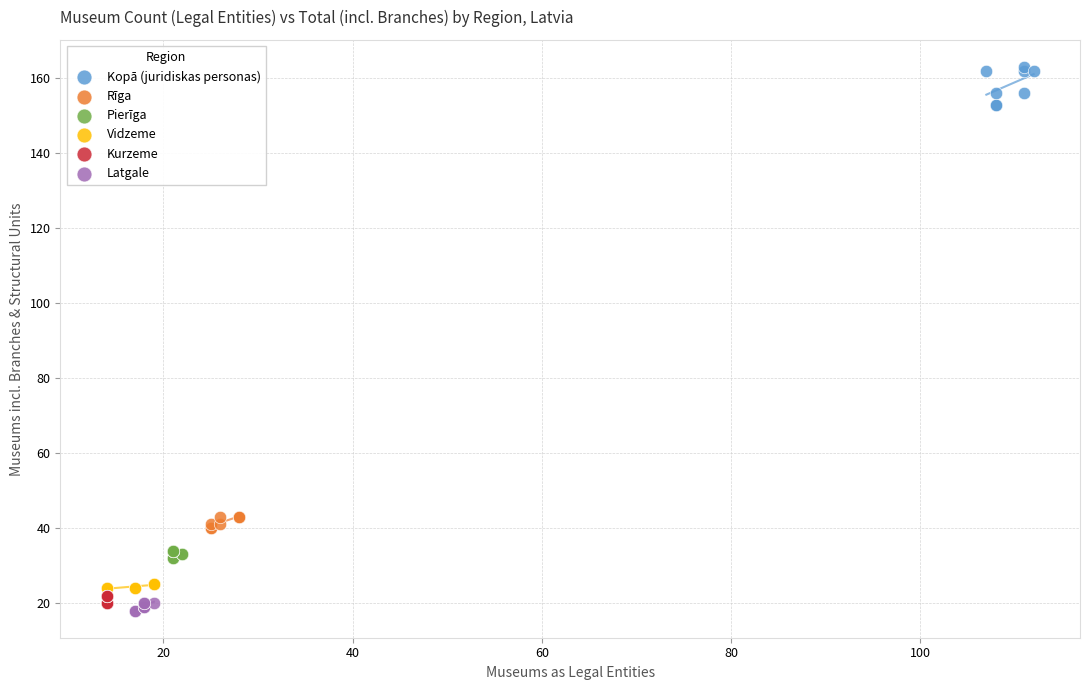

Which series contains the highest Y value?

Kopā (juridiskas personas)